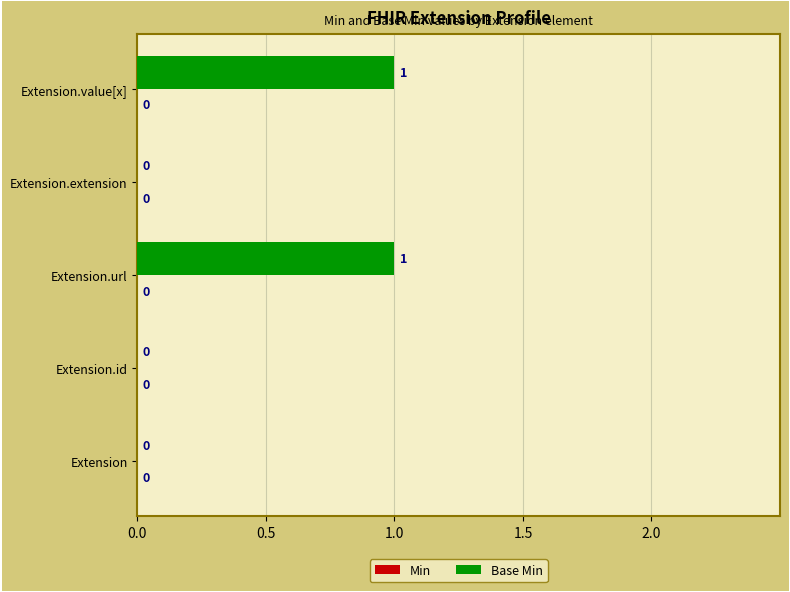

What is the change in value from Extension.extension to Extension.value[x]?

+1